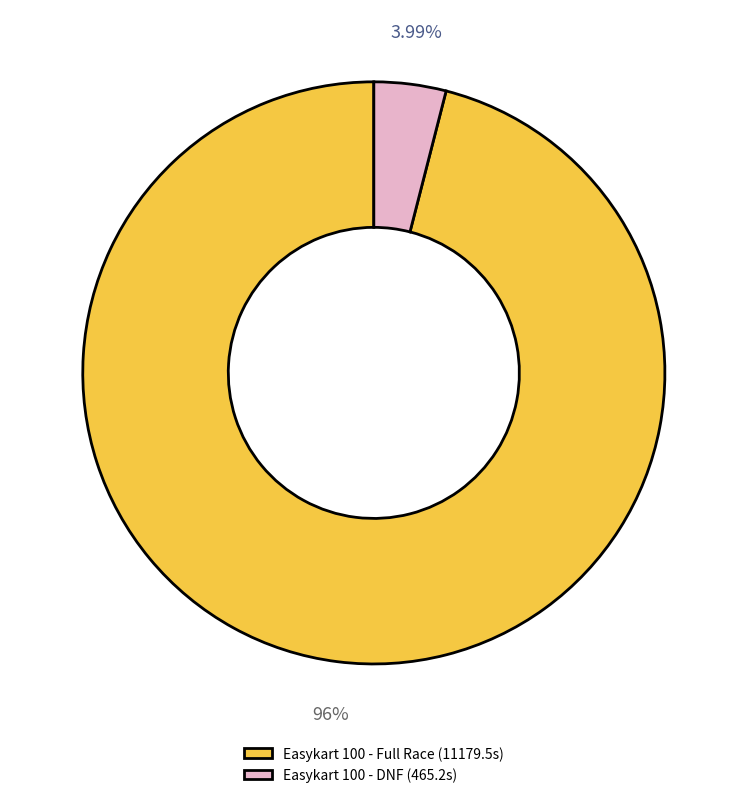

Is the sum of Easykart 100 - Full Race (11179.5s) and Easykart 100 - DNF (465.2s) greater than half?

Yes